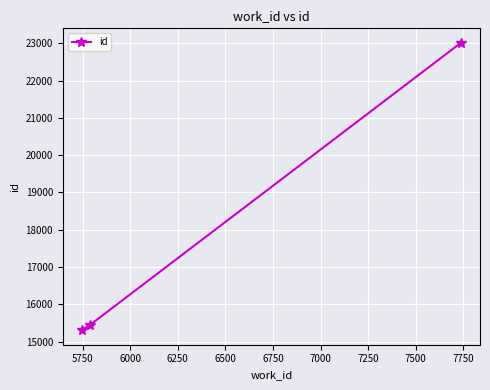

What is the sum of all values?

53760